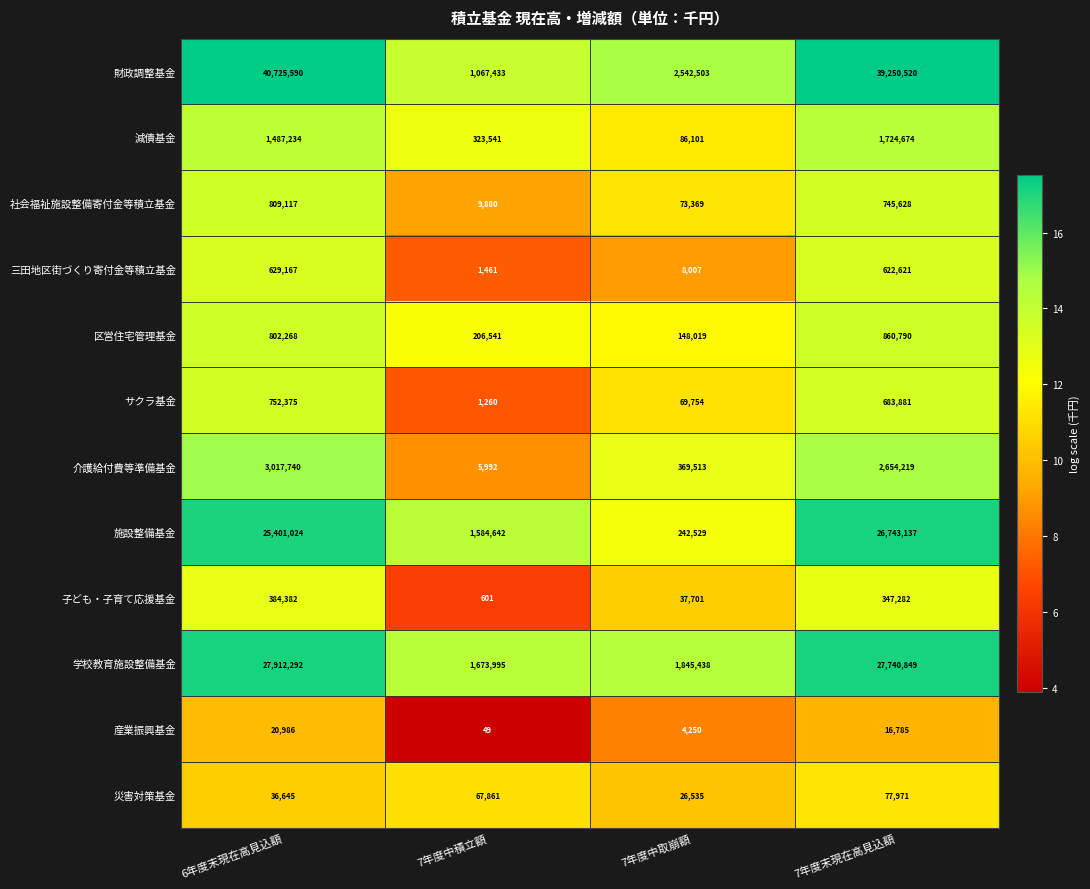

Which category has the highest value across all series?

6年度末現在高見込額